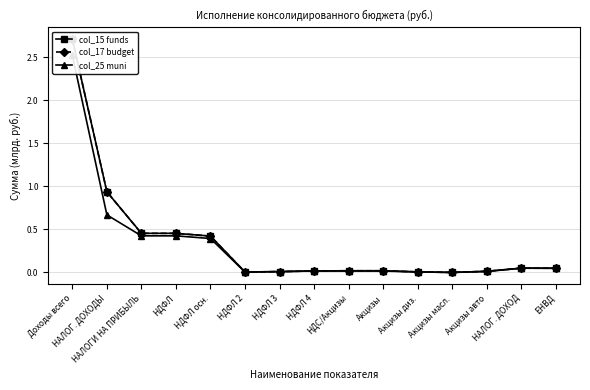

Where is the first local maximum for col_25 muni?

НДФЛ 4